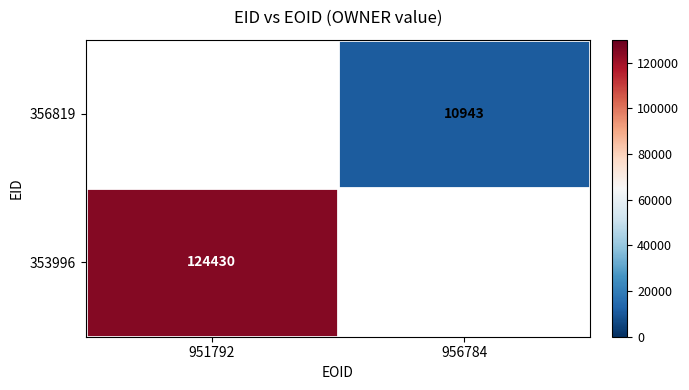

The 353996 series shows 211448 at 951792. True or false?

False